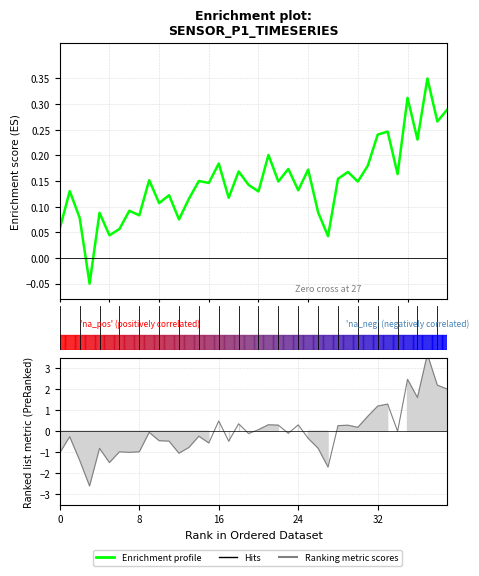

How many values in Ranking metric scores are above zero?

17